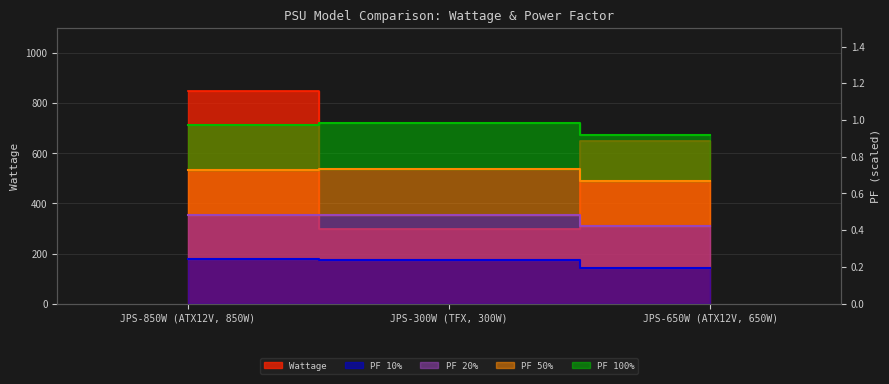

The PF 20% series shows 1.5 at JPS-850W (ATX12V, 850W). True or false?

False